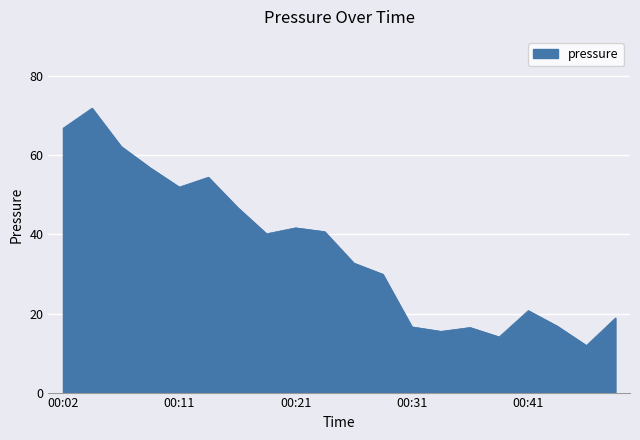

What is the difference between the maximum and minimum values?

60.1